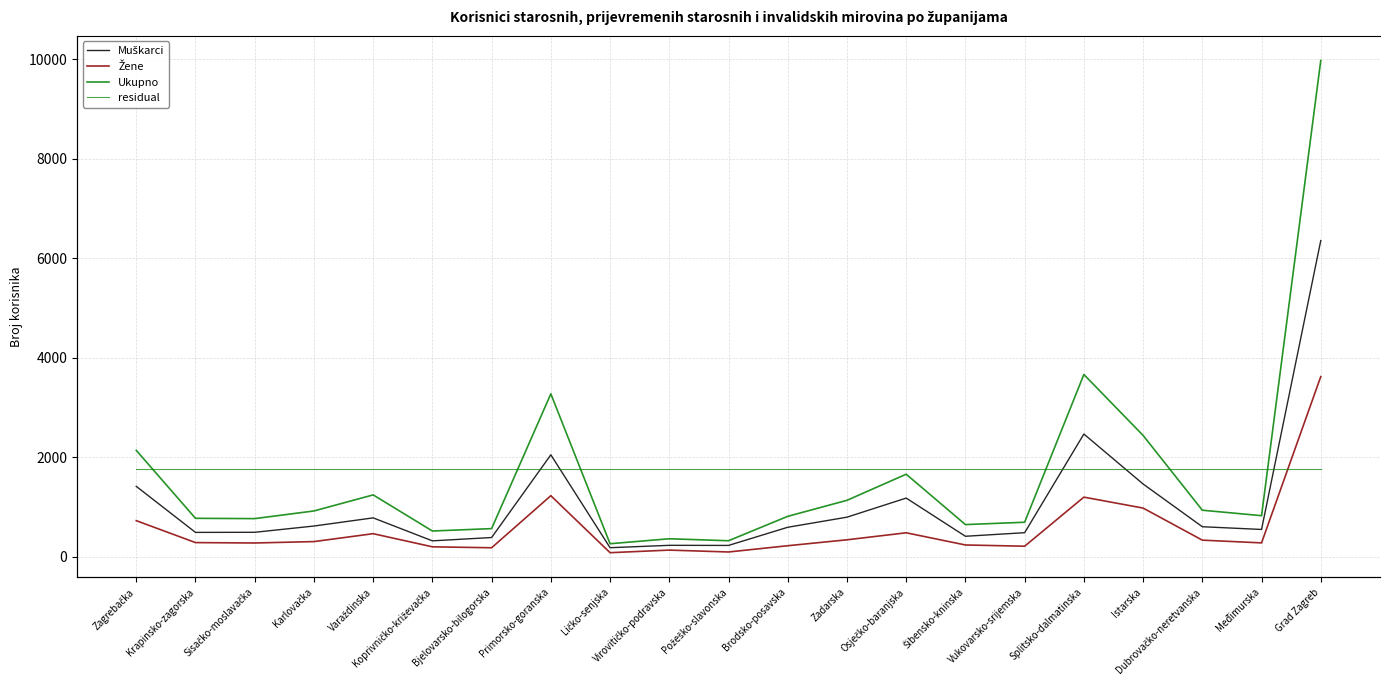

At which label is Ukupno closest to 5118?

Splitsko-dalmatinska